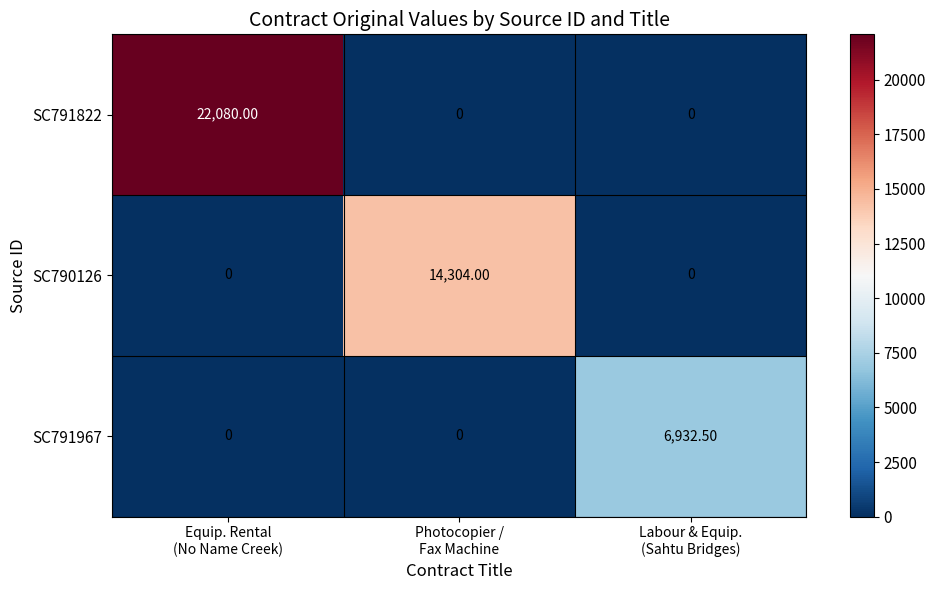

What is the difference between the maximum and minimum values in the SC790126 series?

14304.0